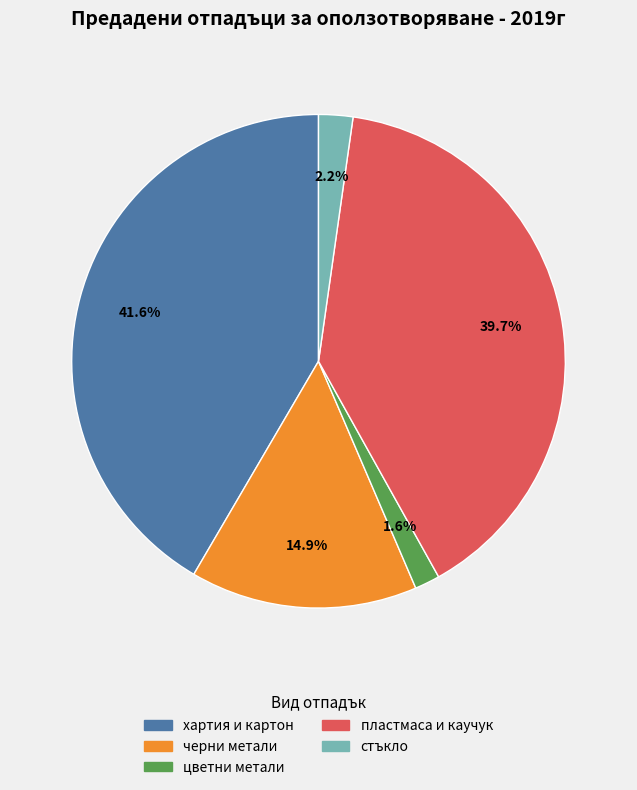

Is хартия и картон the majority of the pie?

No